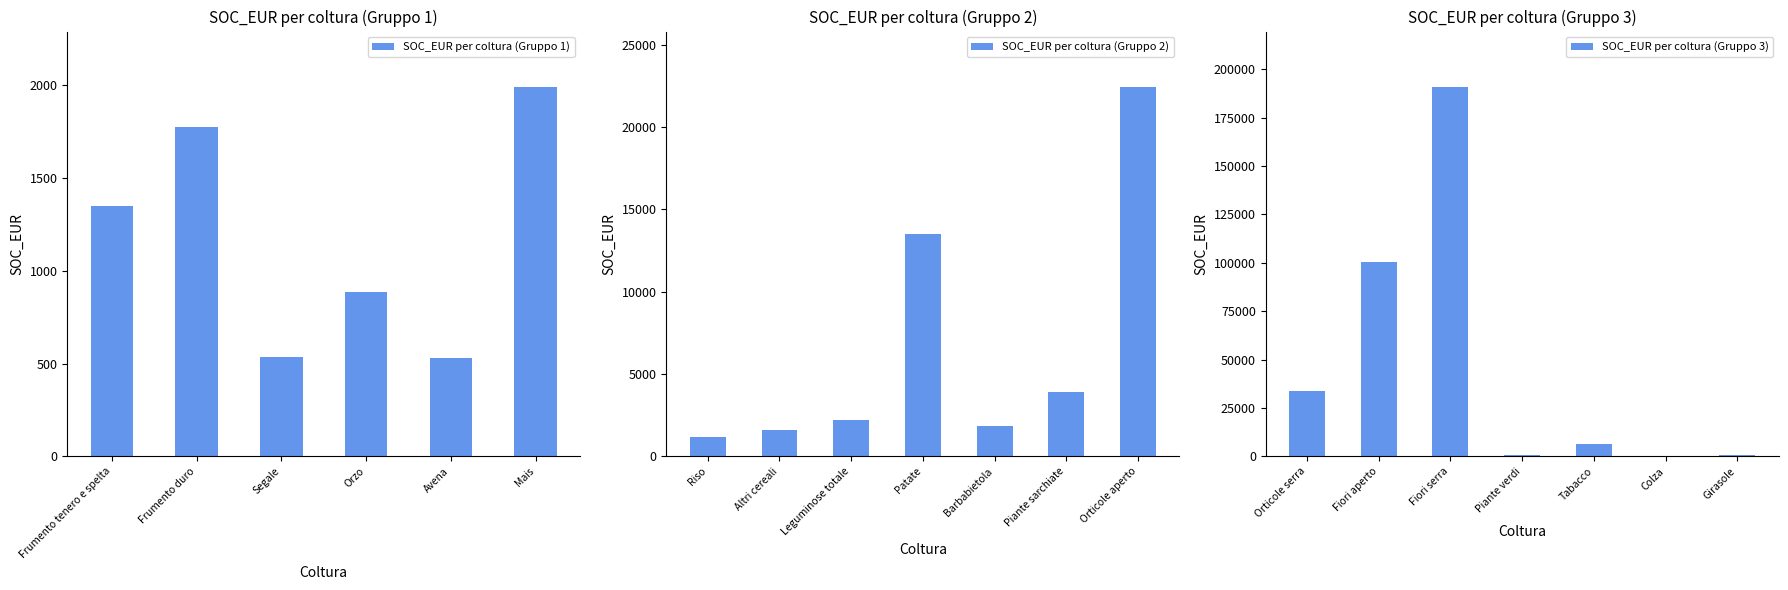

Reading left to right, transcribe all the data shown in this chart.

Frumento tenero e spelta=1346.6	Frumento duro=1771.8	Segale=532.5	Orzo=887.4	Avena=527.9	Mais=1988.6	Riso=1195.9	Altri cereali=1622.4	Leguminose totale=2219.1	Patate=13521.7	Barbabietola=1840.8	Piante sarchiate=3883.9	Orticole aperto=22423.0	Orticole serra=33800.3	Fiori aperto=100643.4	Fiori serra=190897.1	Piante verdi=986.8	Tabacco=6496.9	Colza=342.1	Girasole=534.2